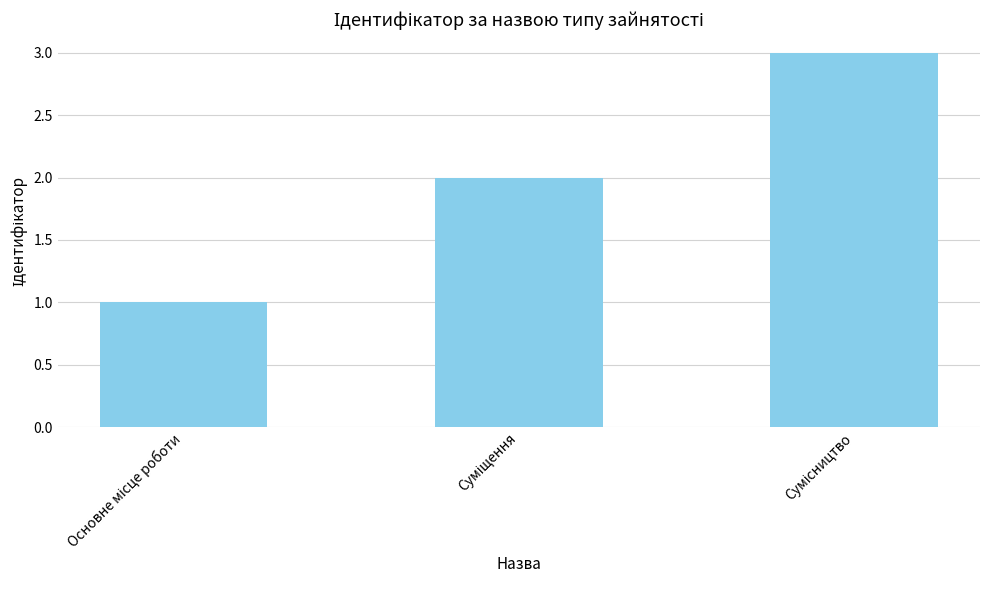

How many categories are shown in the chart?

3